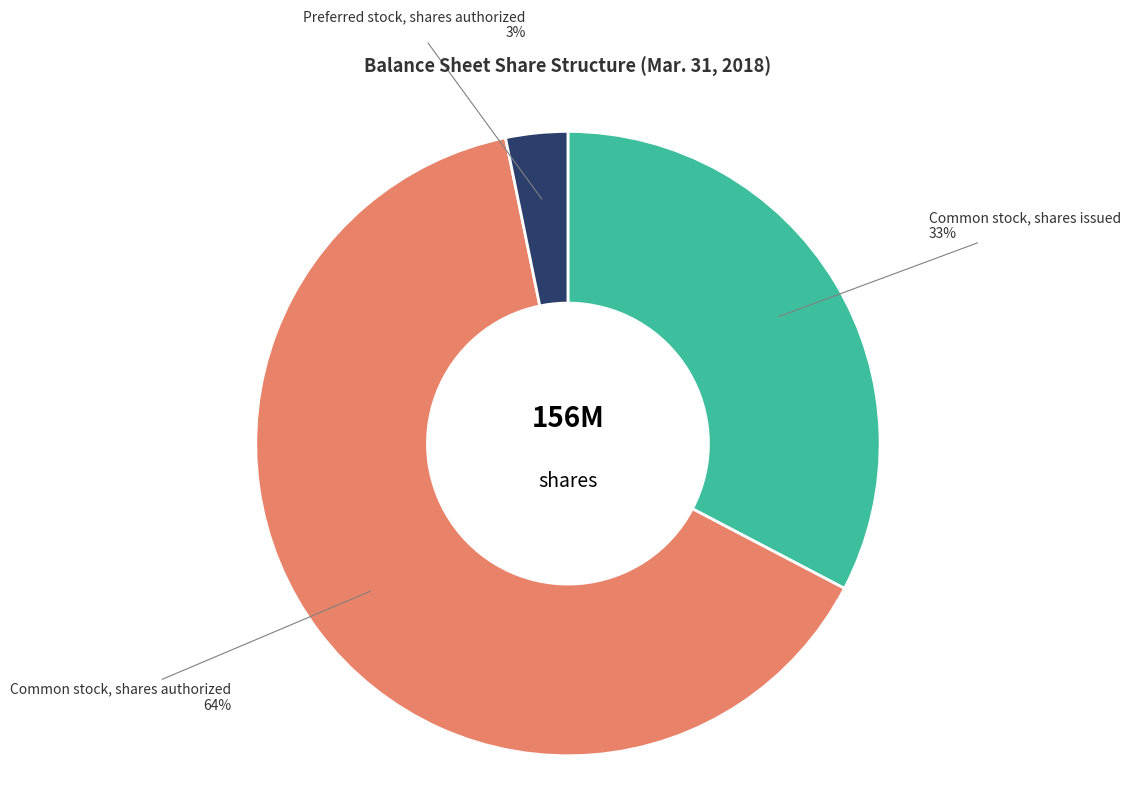

Does any single category account for the majority?

Yes